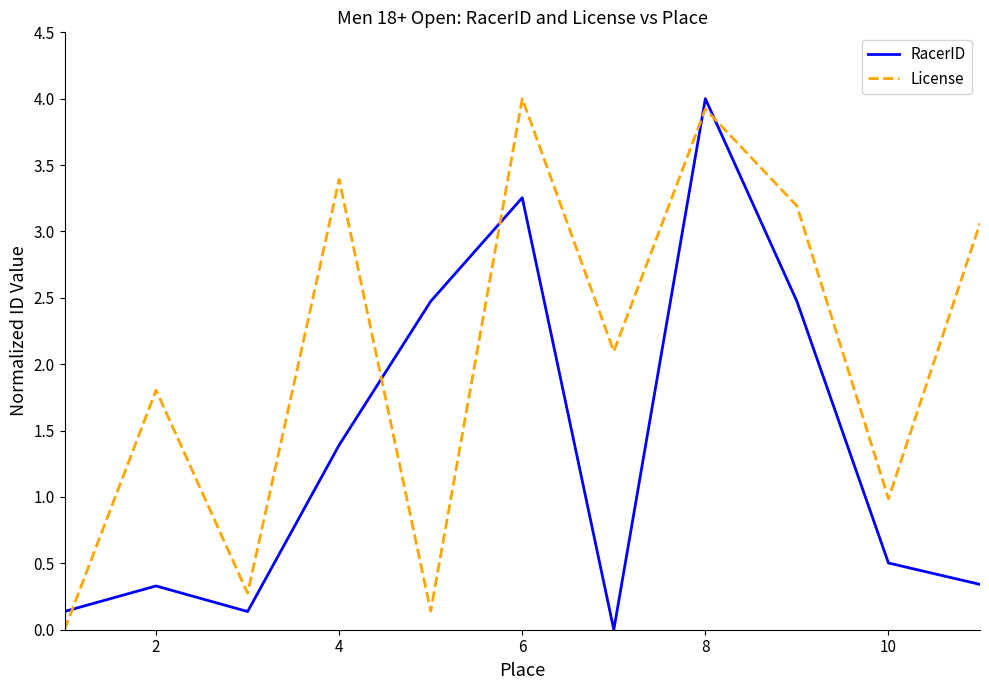

Count the number of data series in this chart.

2